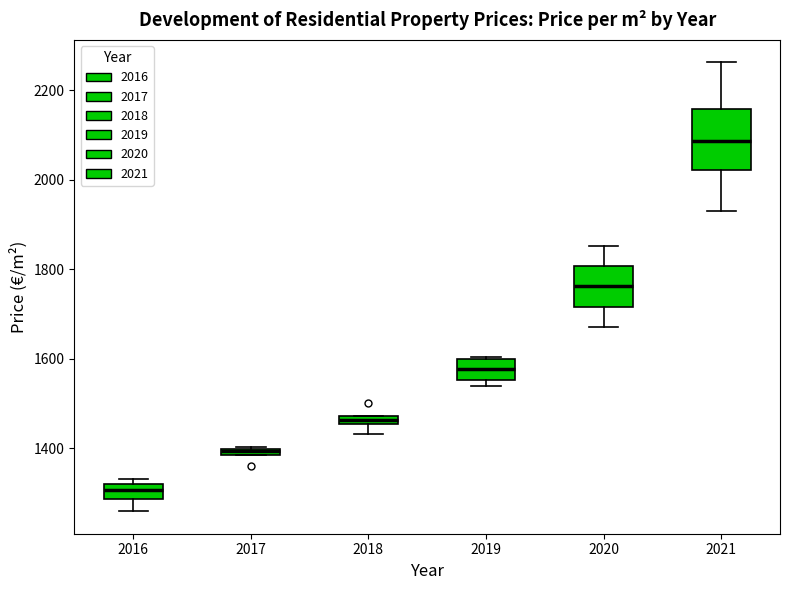

Comparing the boxes themselves (not the whiskers), which one is the tallest?

2021